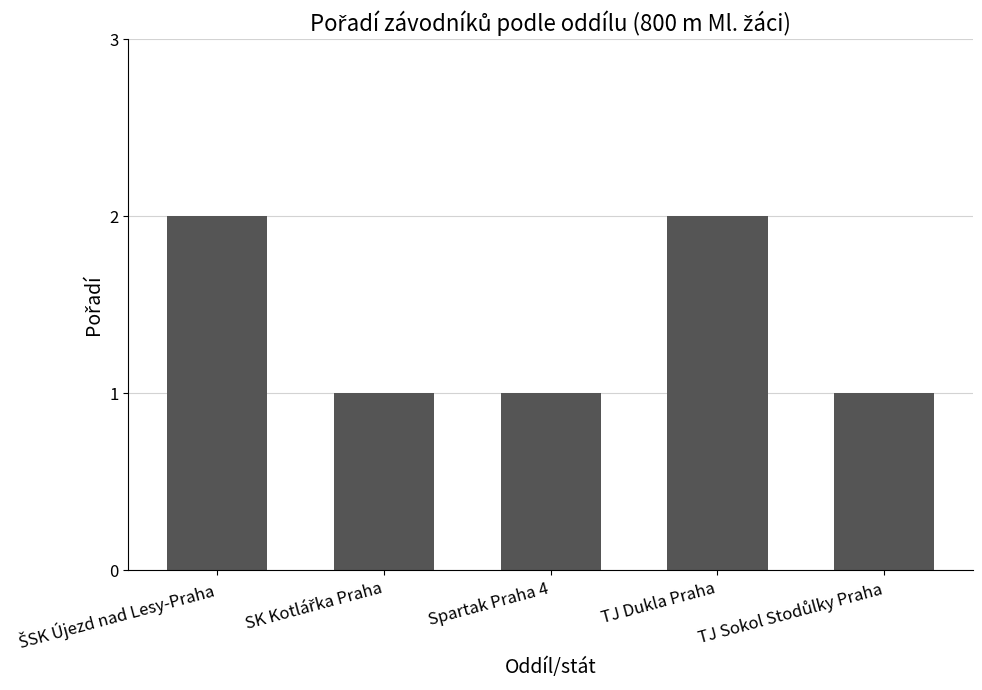

What is the value of the 5th bar from the left?

1